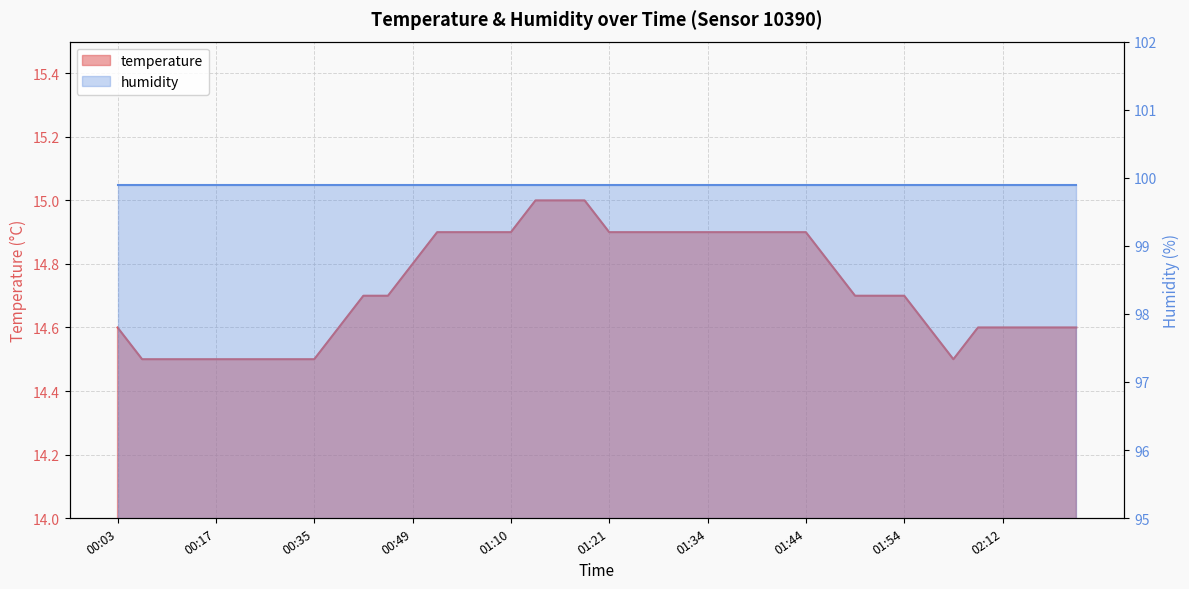

Read the value at 01:54.

14.7